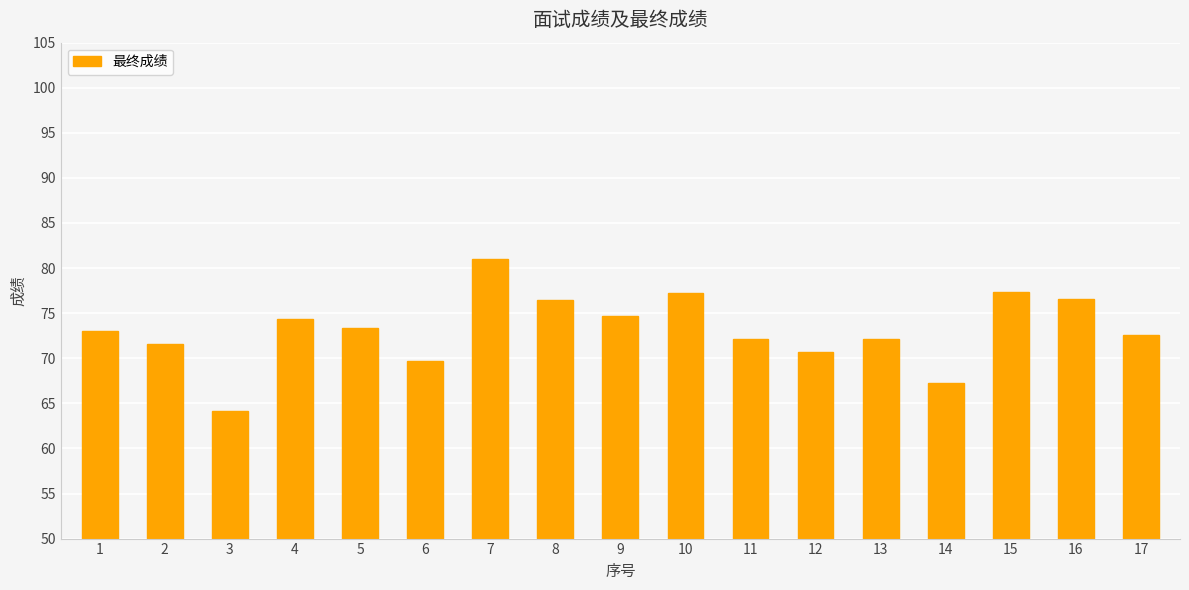

Which label corresponds to the smallest value in the chart?

3